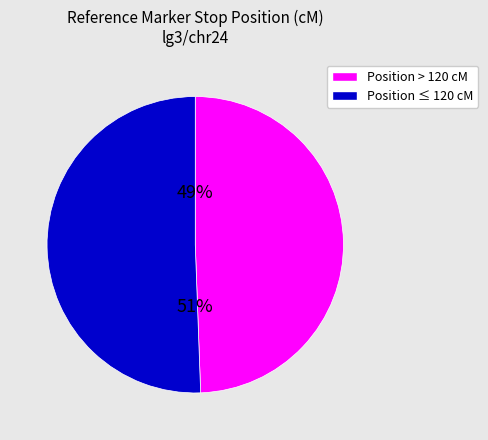

Is there any slice that represents more than half of the pie?

Yes